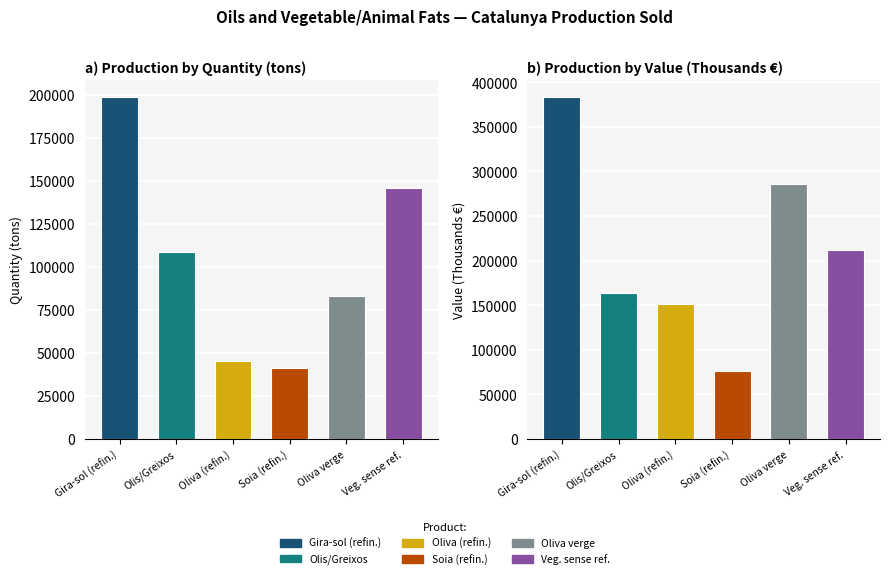

What is the difference between the Olis i greixos animals o vegetals values at Value (Thousands €) and Quantity (tons)?

55503